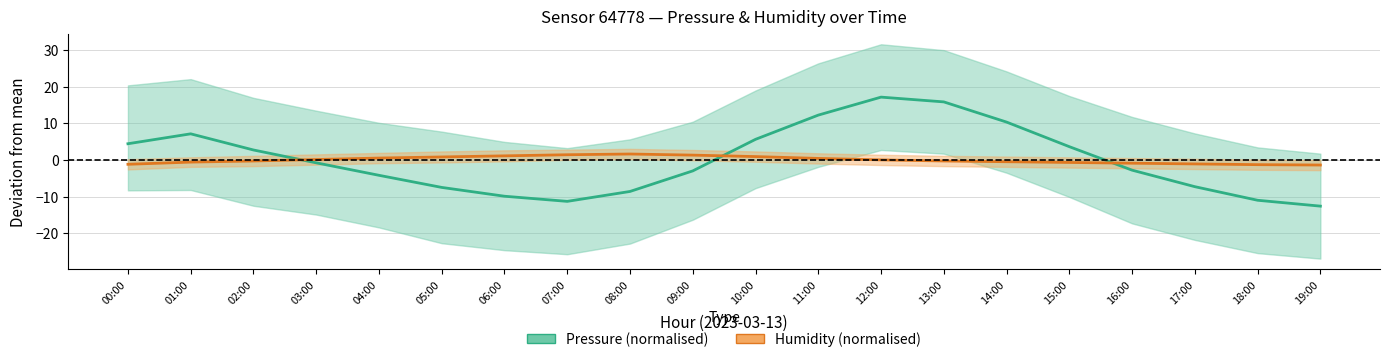

Which series ends up on top after the final intersection of Pressure (normalised) and Humidity (normalised)?

Humidity (normalised)